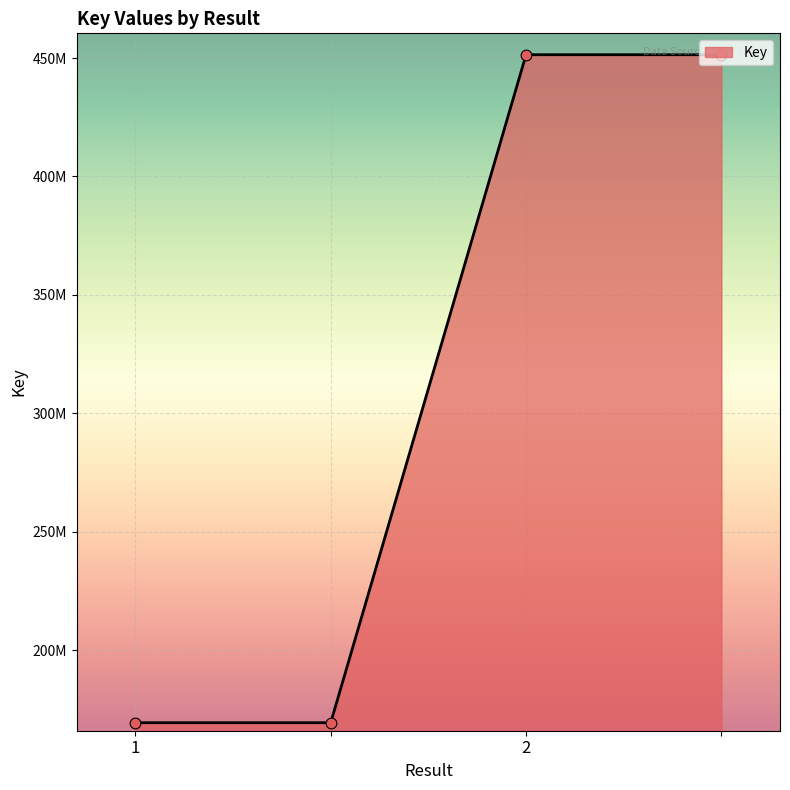

Is this an area chart (filled region under the line)?

Yes